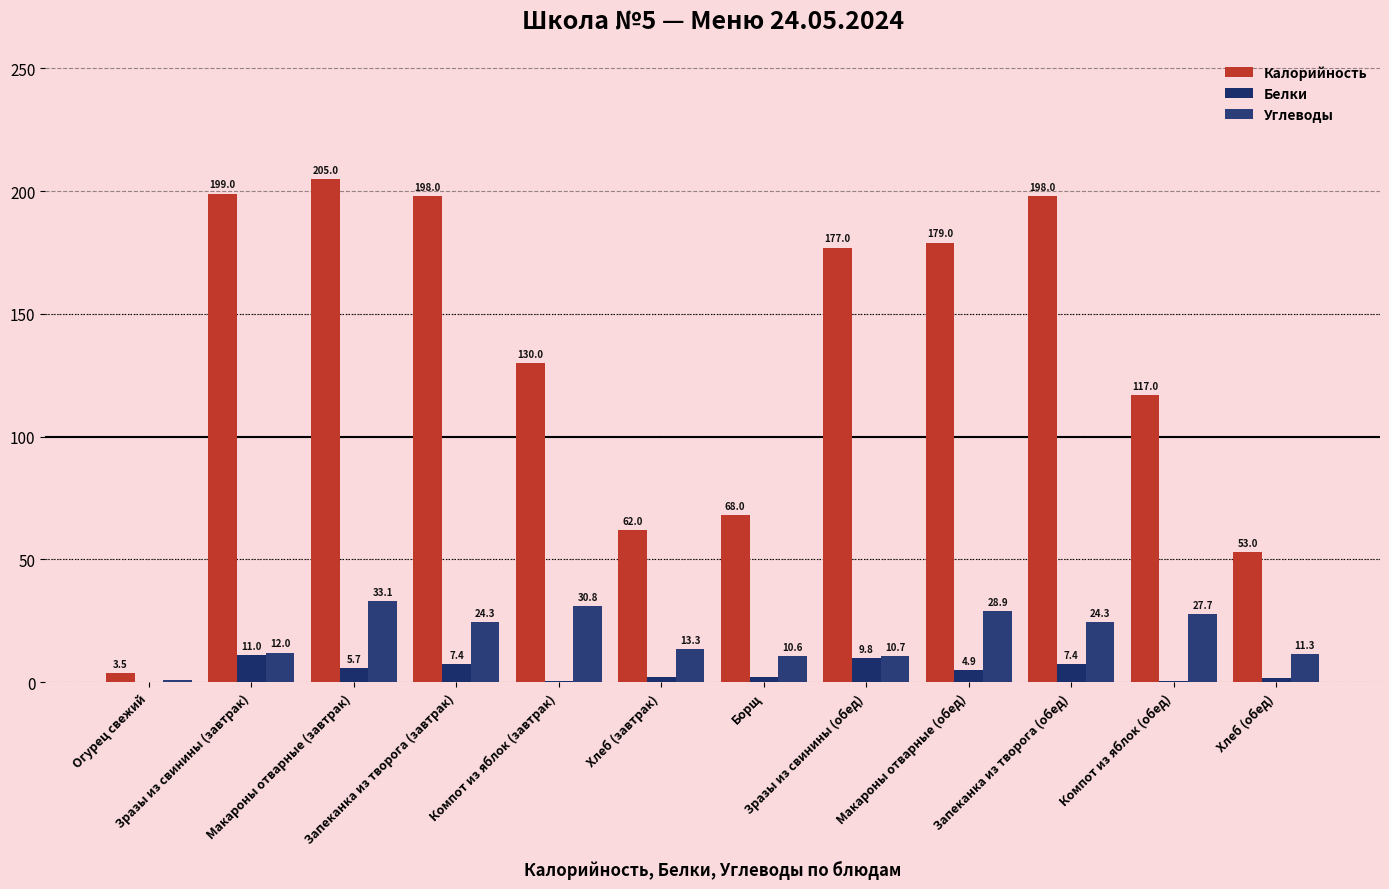

At which label does Белки first exceed 4?

Зразы из свинины (завтрак)